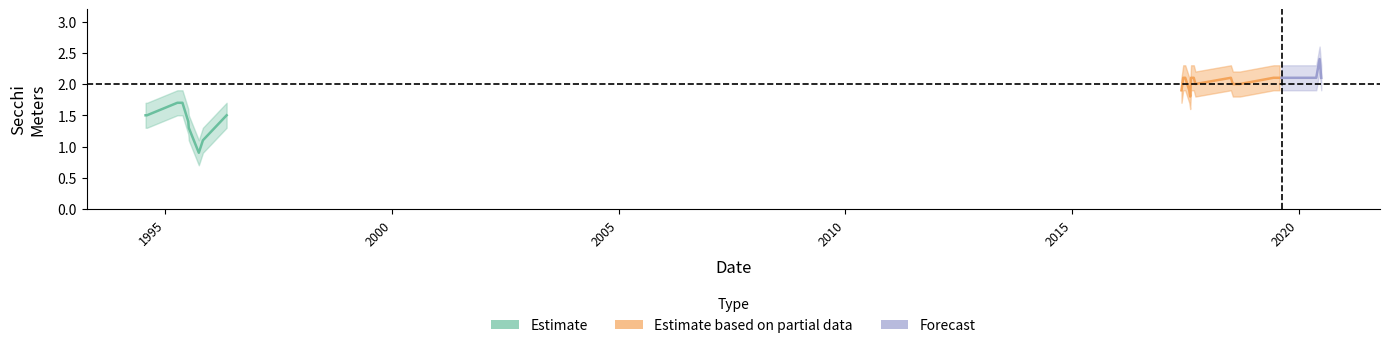

What is the difference between the highest and lowest values at 18?

0.4